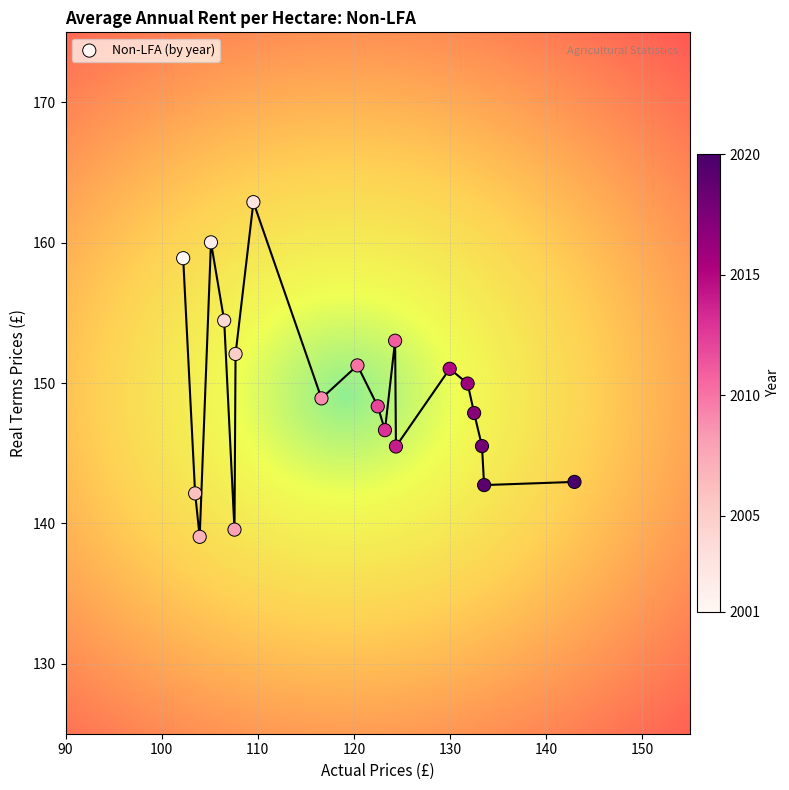

What is the range of X values (max minus min)?

40.7